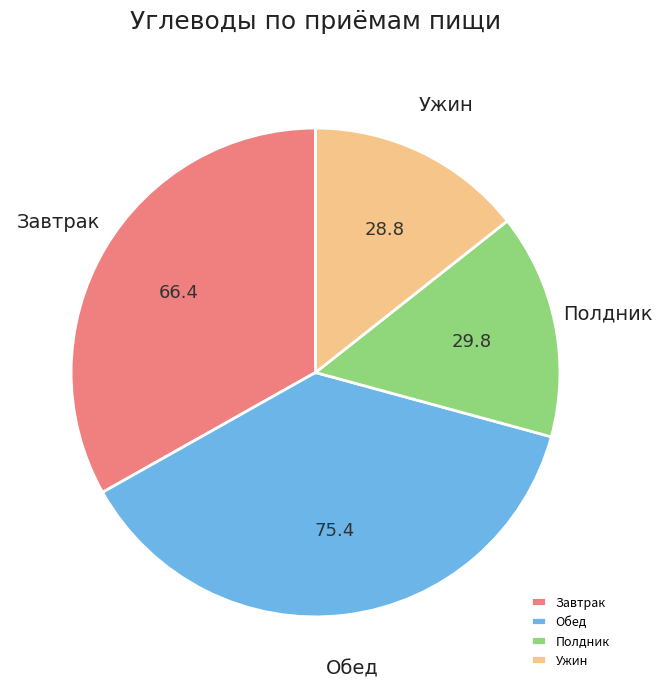

Rank the categories by value from lowest to highest.

Ужин, Полдник, Завтрак, Обед